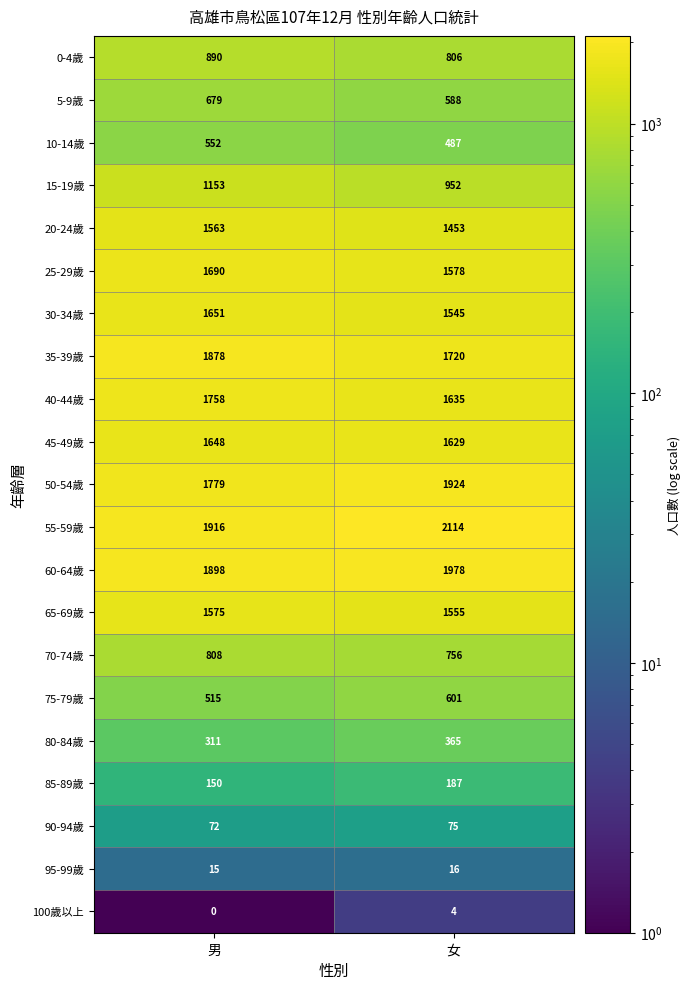

What is the average value of the 25-29歲 series?

1634